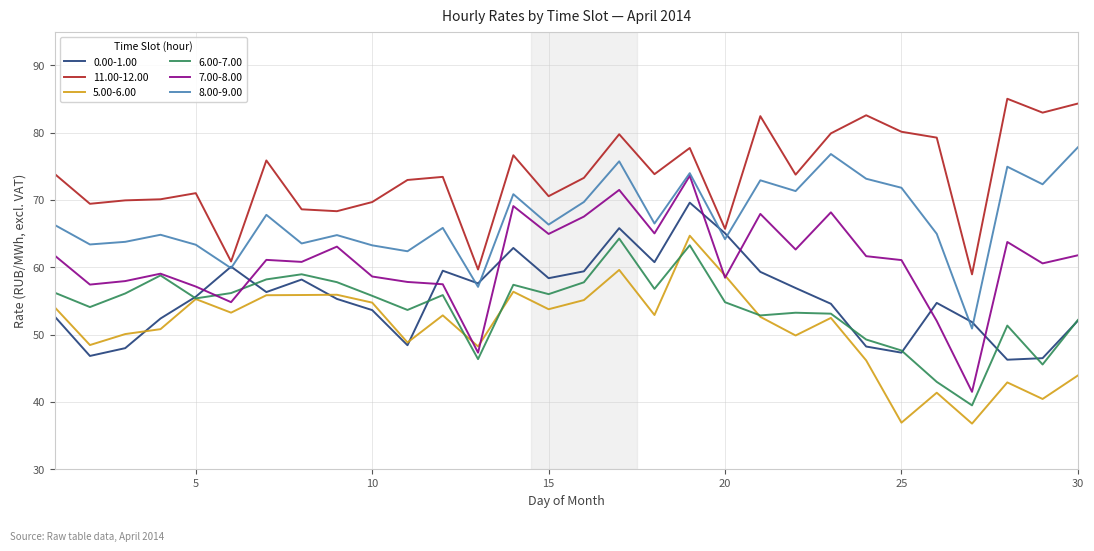

Which series has the largest range (max minus min)?

7.00-8.00